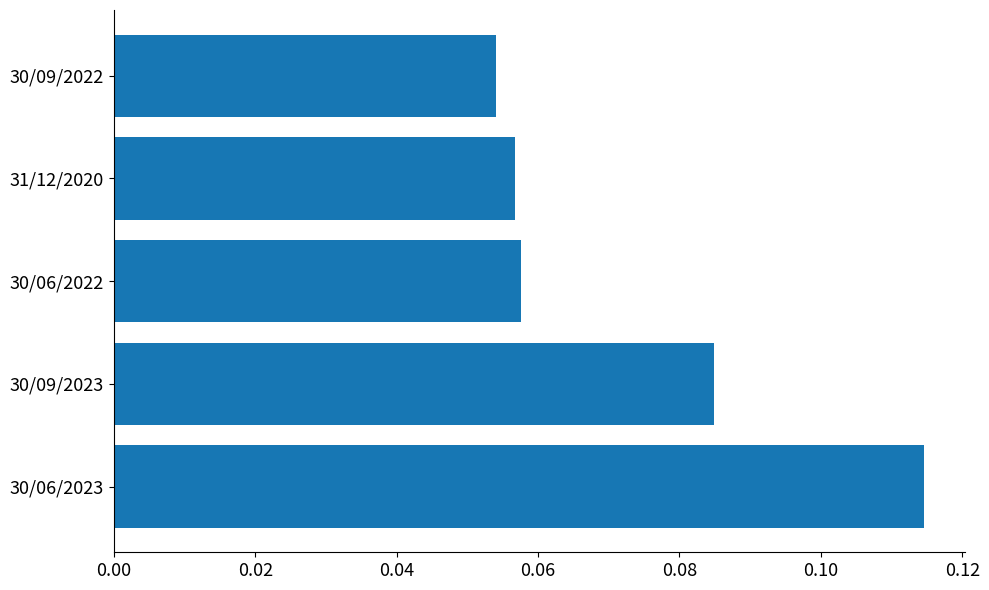

At which label is the value closest to 0?

30/09/2022